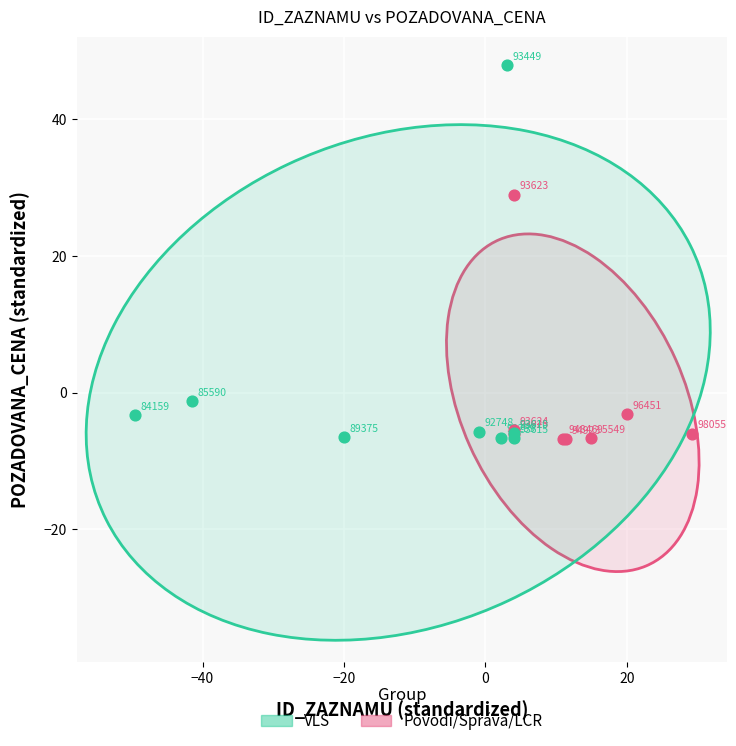

Which series has the largest Y range (max minus min)?

VLS